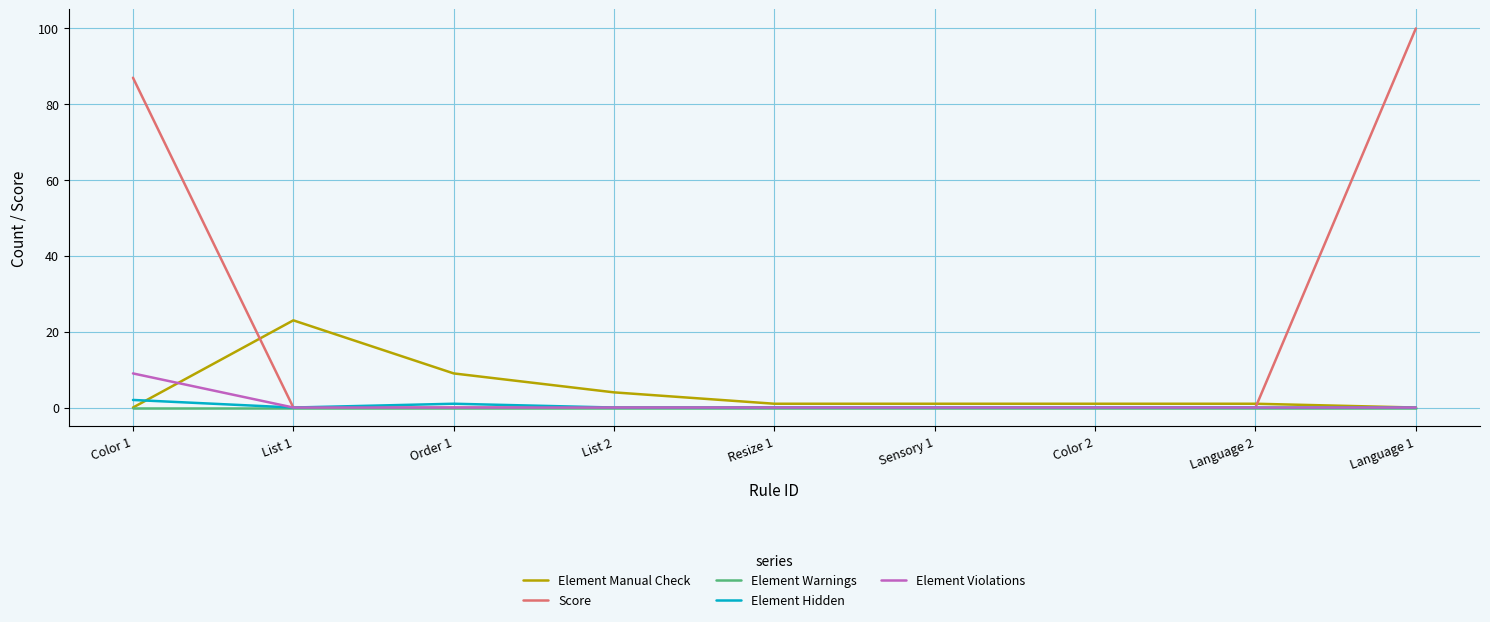

Where is Score nearest to the value 50?

Color 1